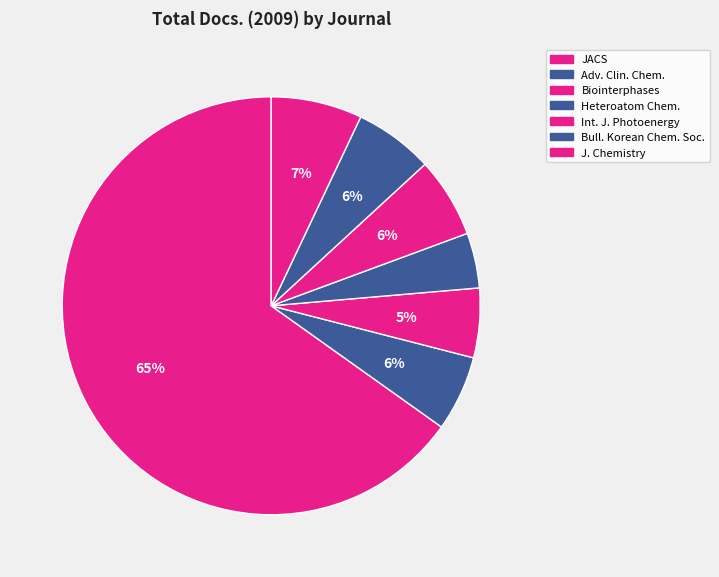

How many slices are in this pie chart?

7